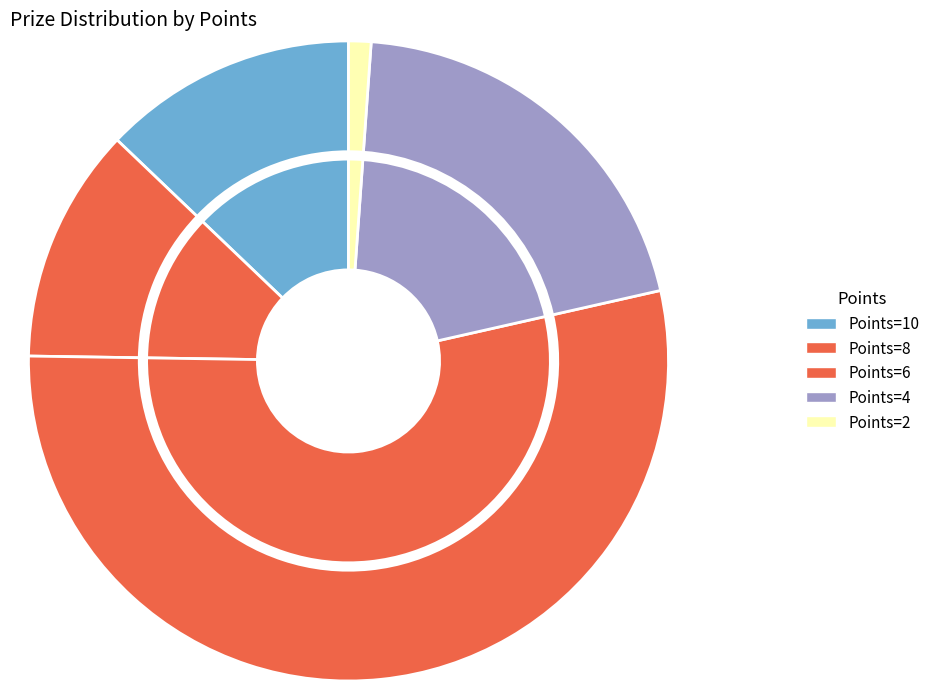

To the nearest percent, what is the difference between the largest and smallest slice percentages?

13%